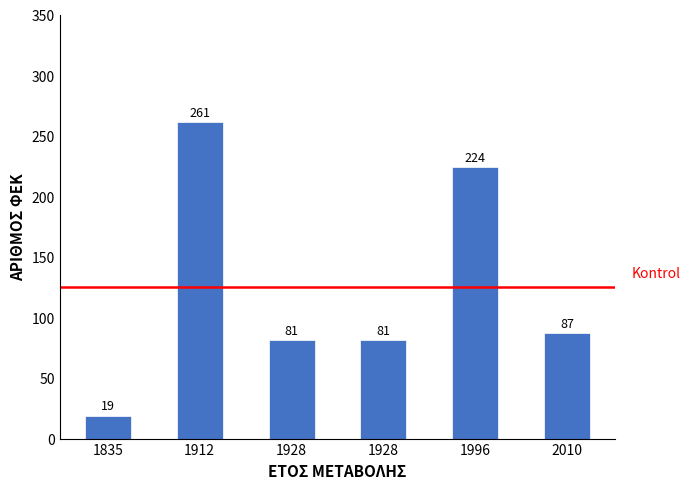

How many bars are there in total?

6